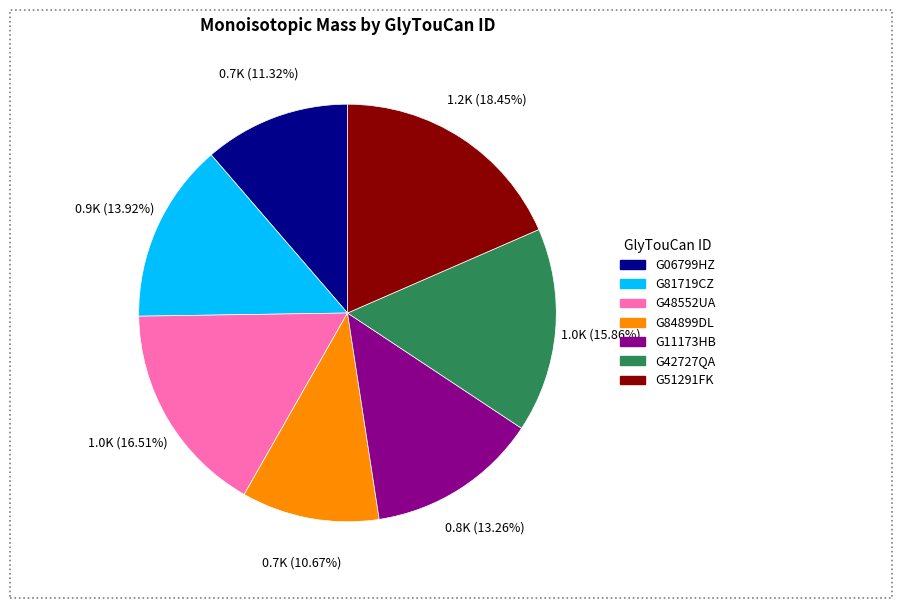

Which slice is the smallest?

G84899DL